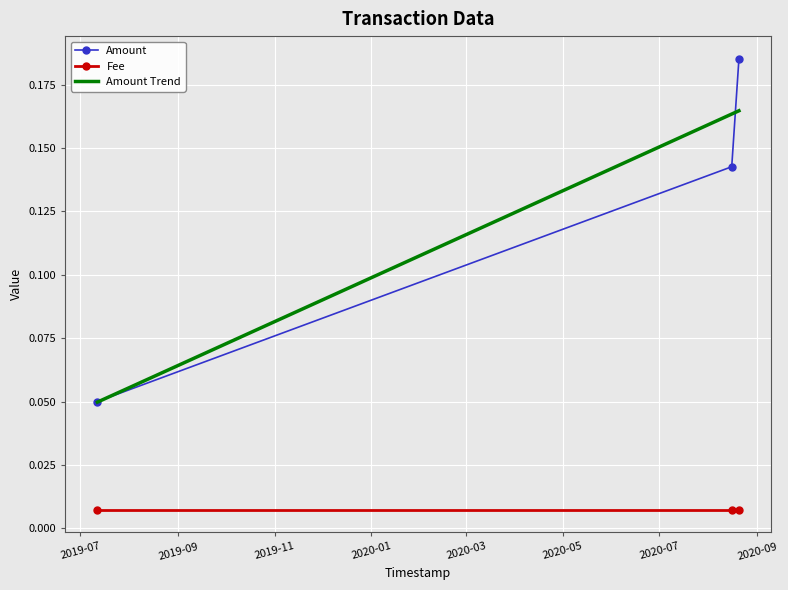

Reading left to right, extract all data points from this chart.

Amount: 2020-08-20 10:30:45=0.2	2020-08-15 21:01:57=0.1	2019-07-11 19:40:00=0.1
Fee: 2020-08-20 10:30:45=0.0	2020-08-15 21:01:57=0.0	2019-07-11 19:40:00=0.0